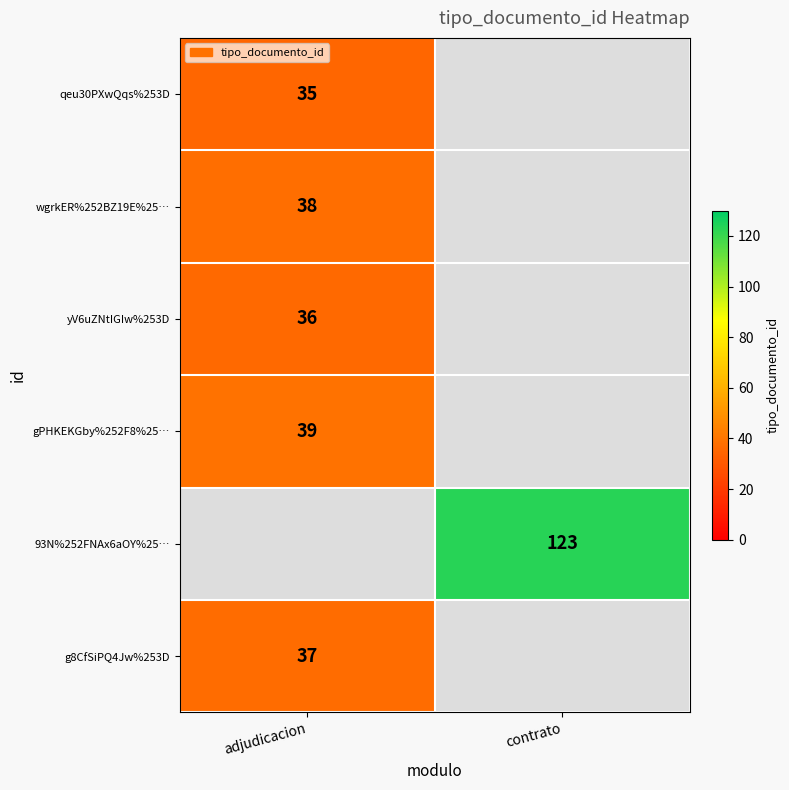

Is it true that gPHKEKGby%252F8%25… equals 12 at adjudicacion?

False